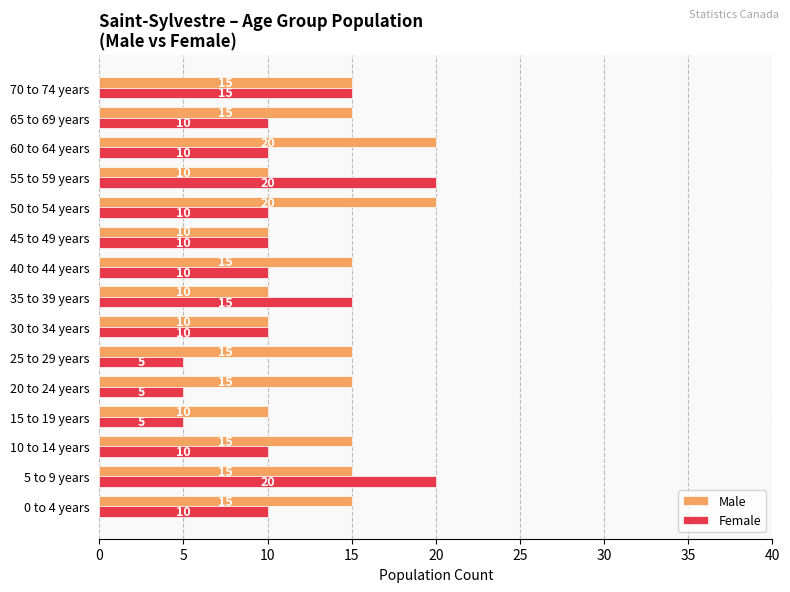

Between 5 to 9 years and 10 to 14 years, which series saw the biggest shift?

Female